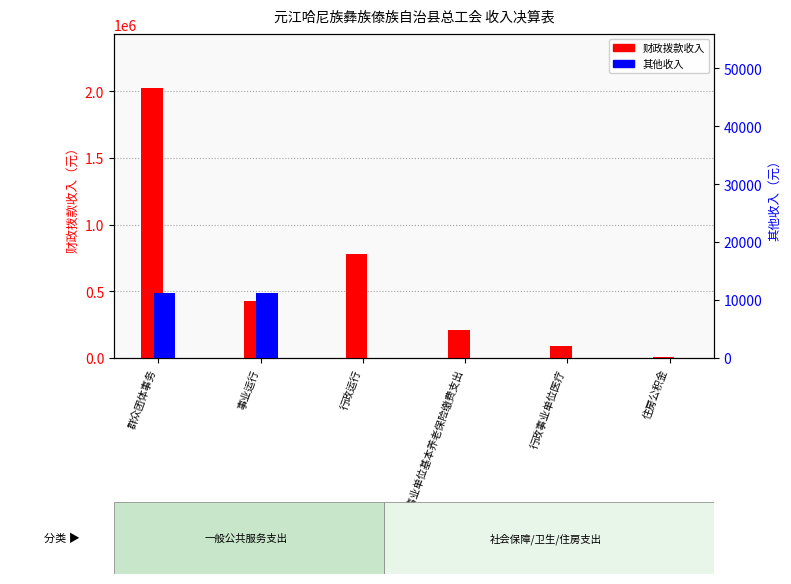

What is the minimum value for 财政拨款收入?

10639.0